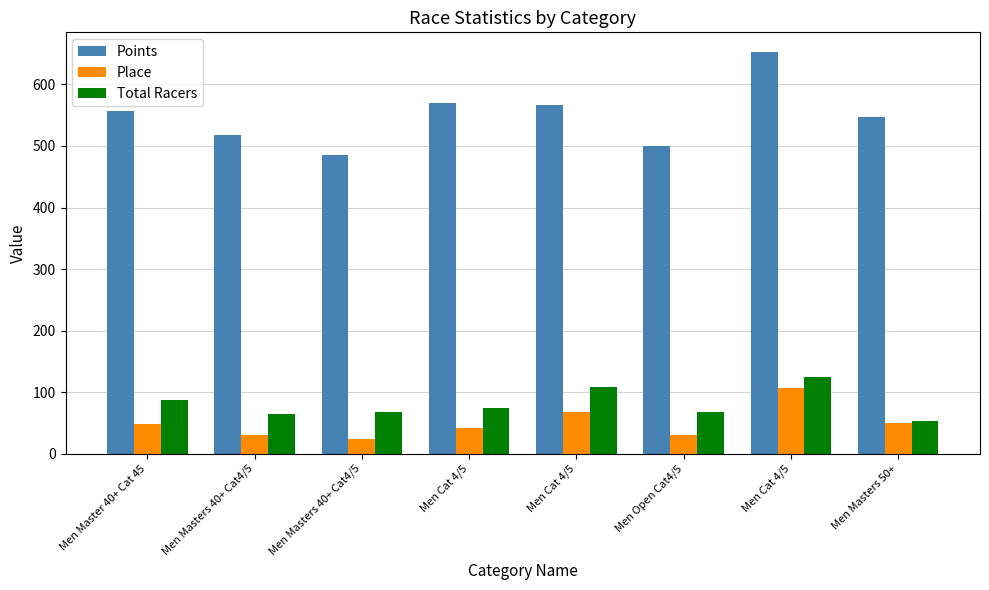

Rank the series by their maximum value, from lowest to highest.

Place, Total Racers, Points